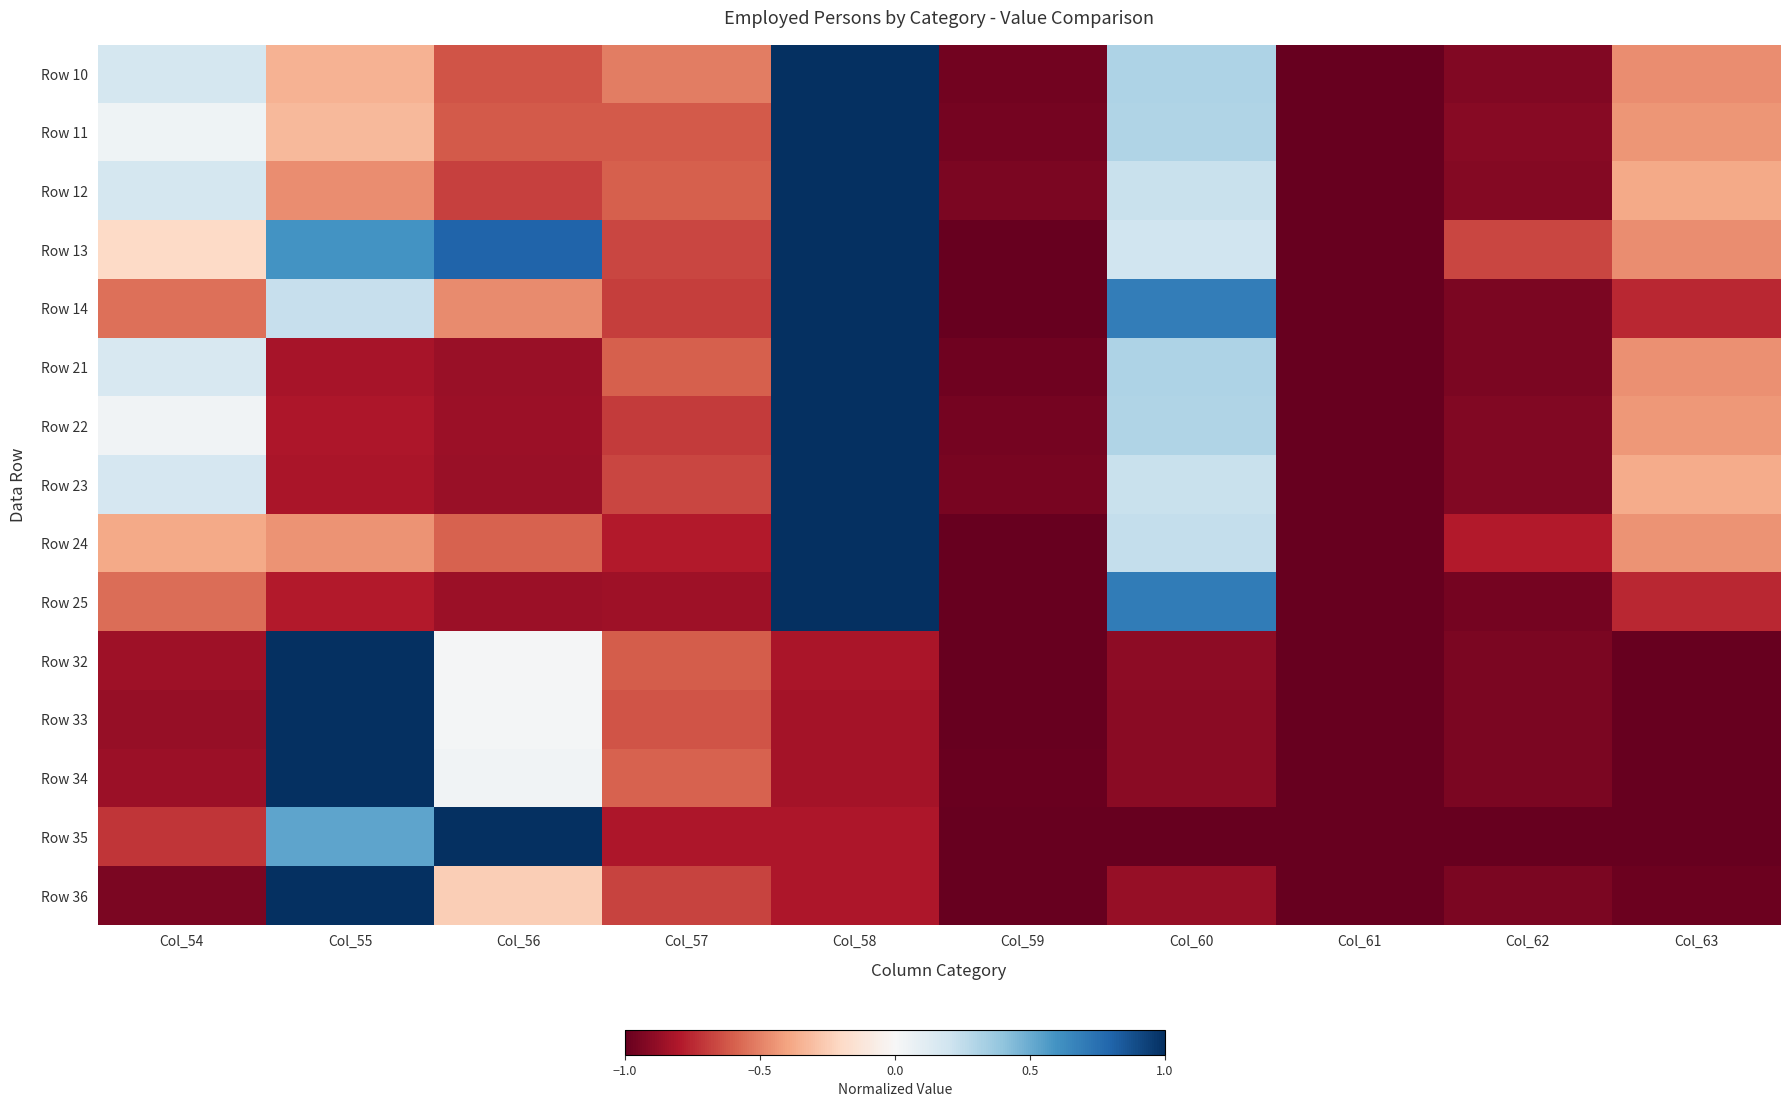

Between Col_62 and Col_63, which is larger?

Col_63